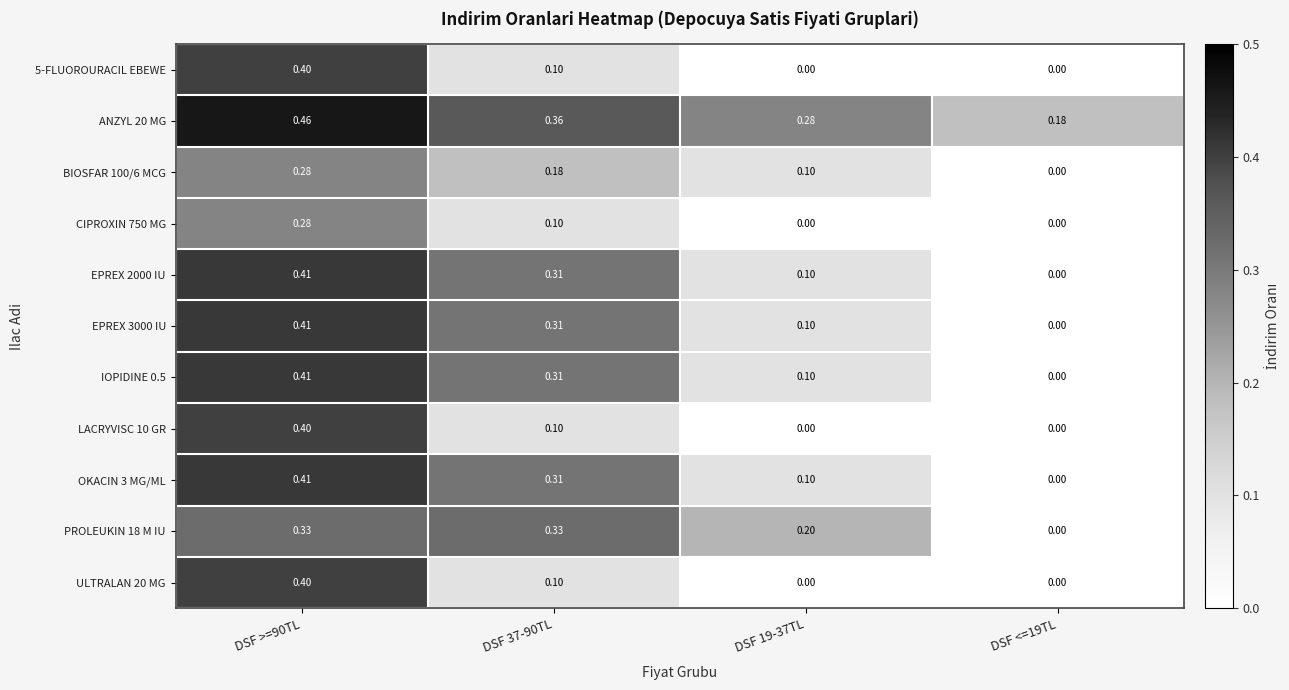

Is the value of 5-FLUOROURACIL EBEWE at DSF 37-90TL greater than the value of IOPIDINE 0.5 at DSF >=90TL?

No